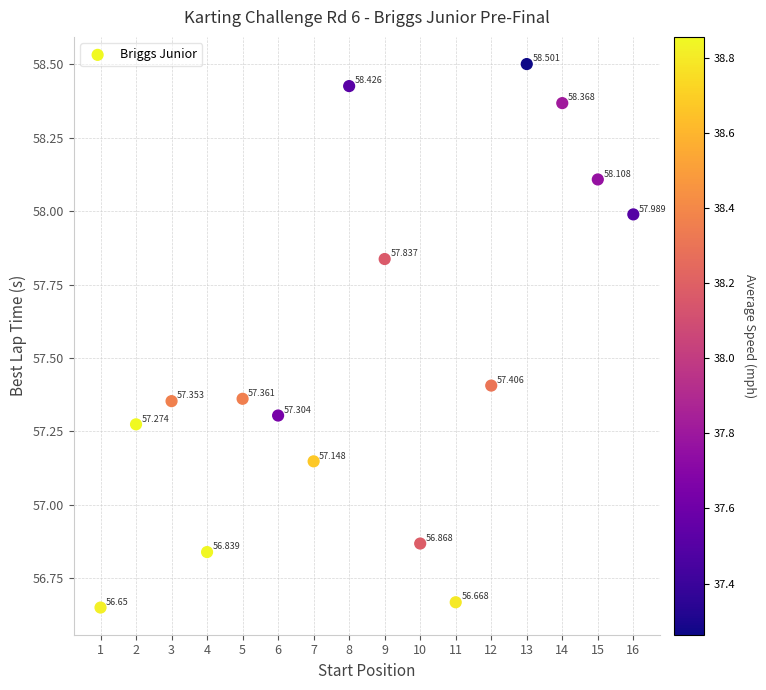

Count the number of points in this scatter plot.

16